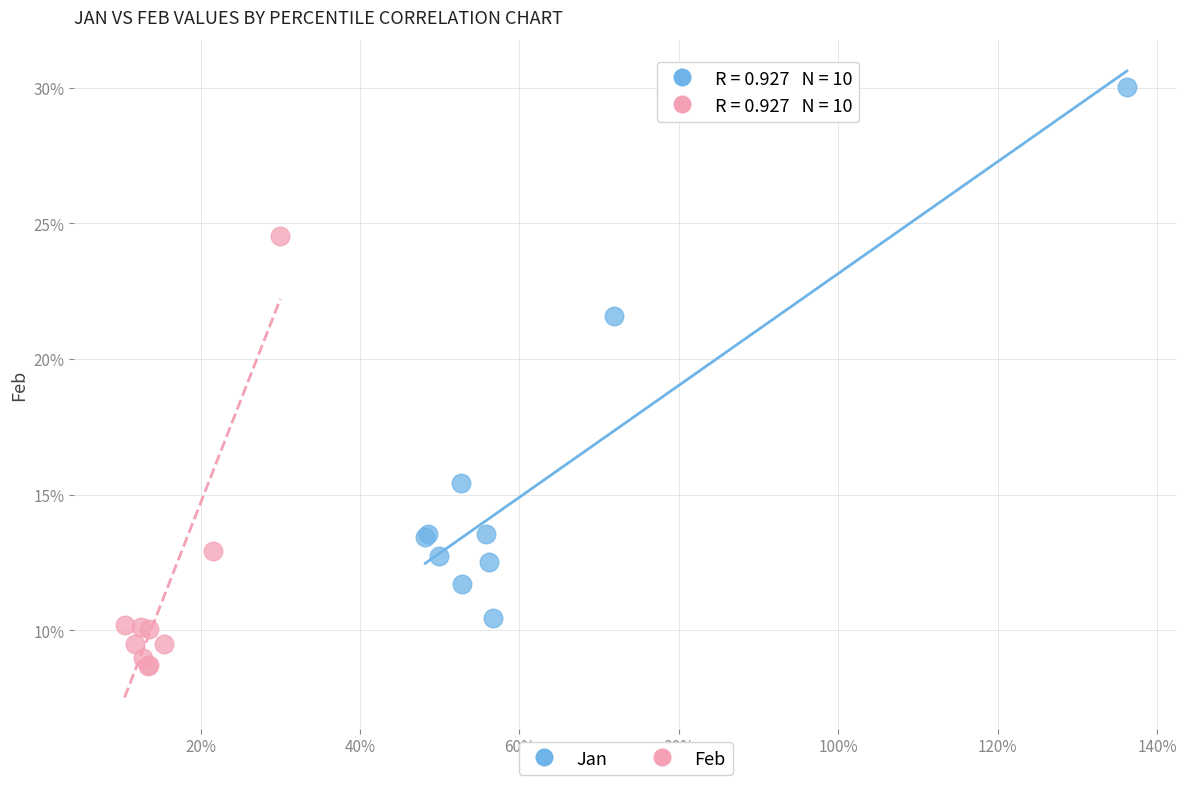

Which series contains the highest Y value?

Jan